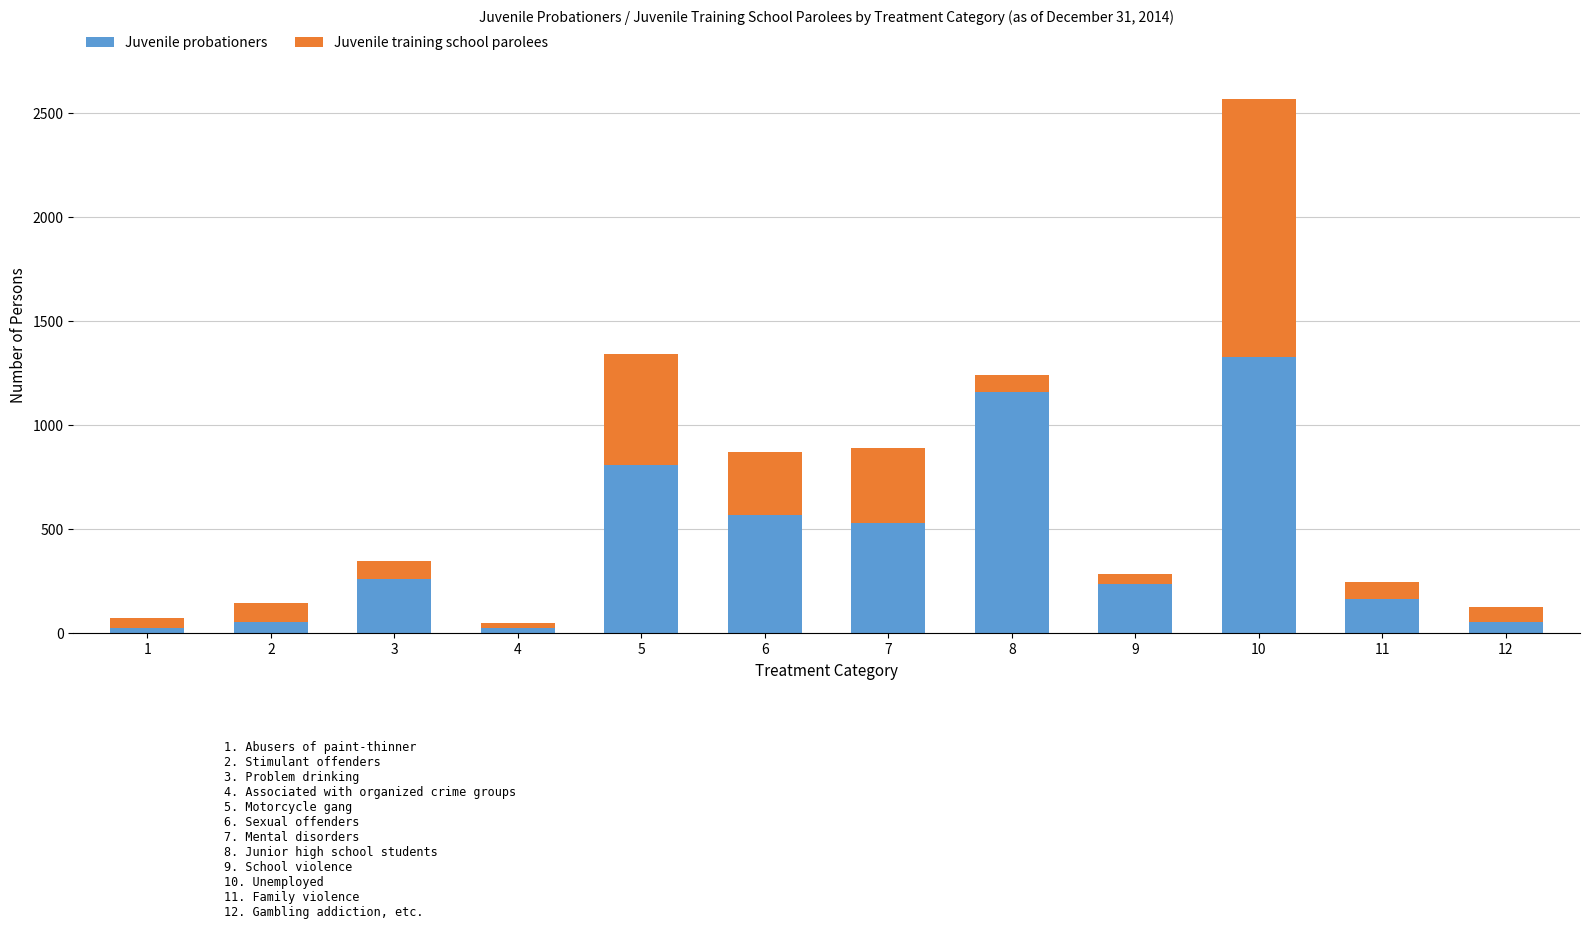

How many bars are there in total?

12